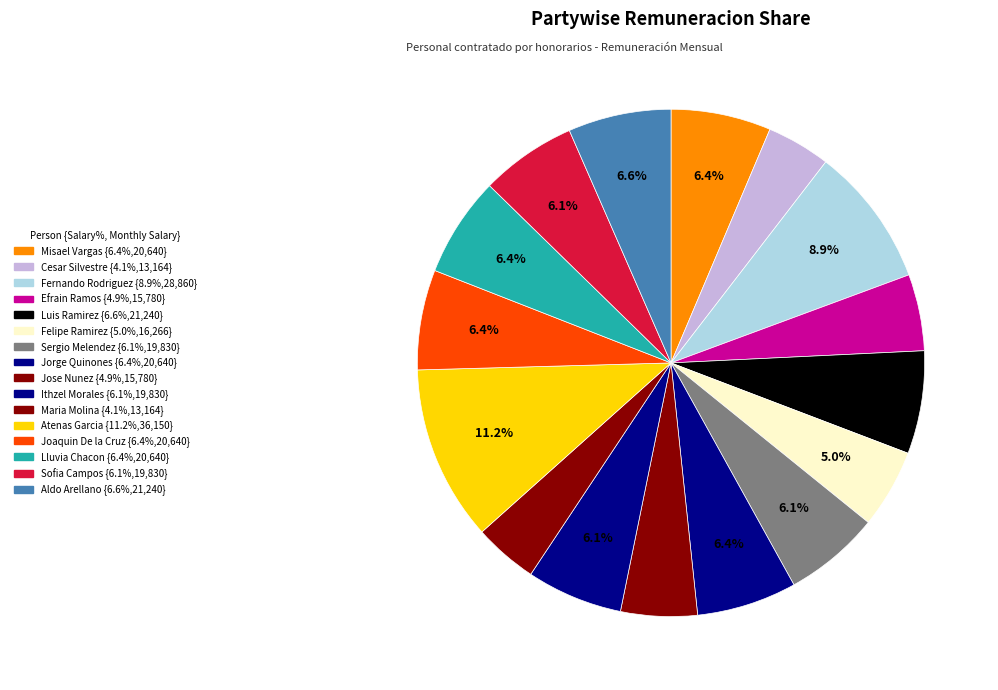

How many segments does this pie chart have?

16